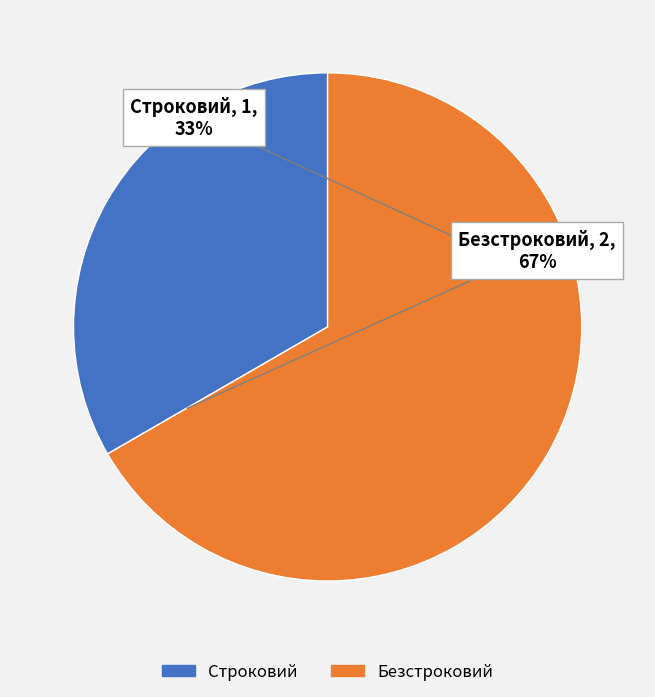

Which category has the biggest portion of the pie?

Безстроковий